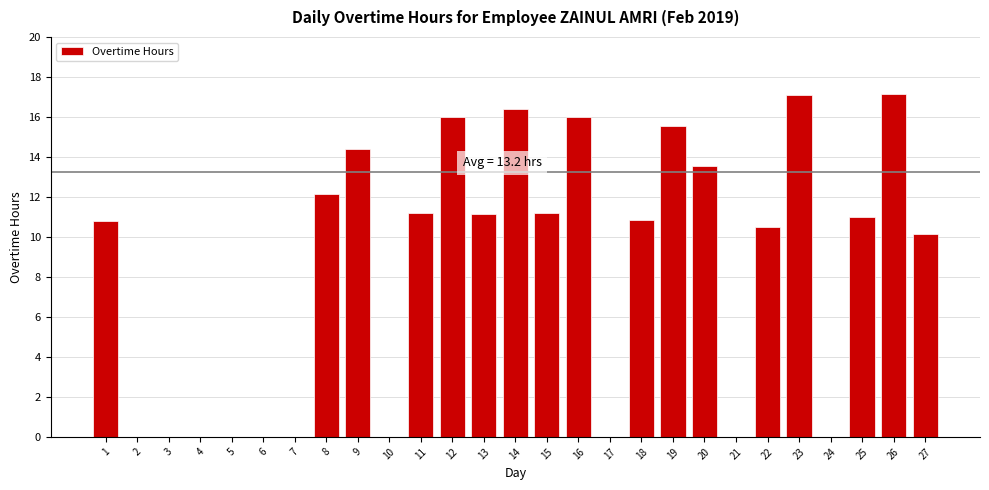

What is the change in value from 8 to 13?

-1.0